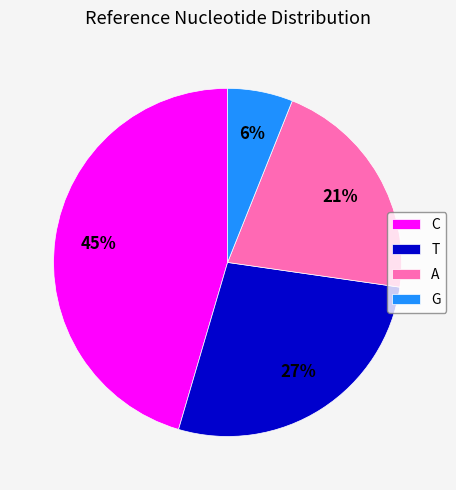

Between C and A, which is larger?

C